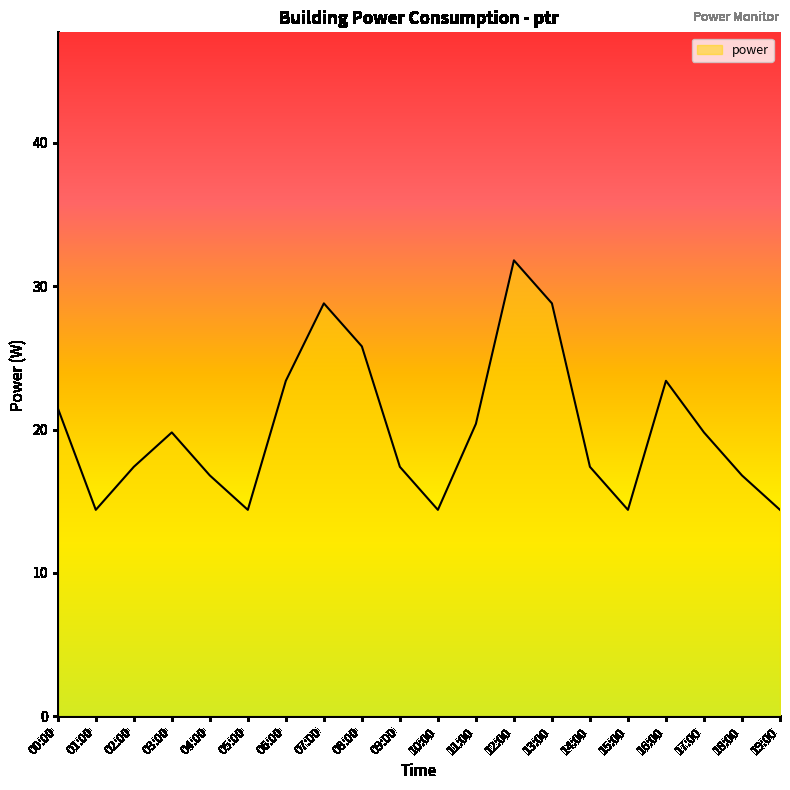

What is the ratio of the value at 10:00 to the value at 15:00?

1.0